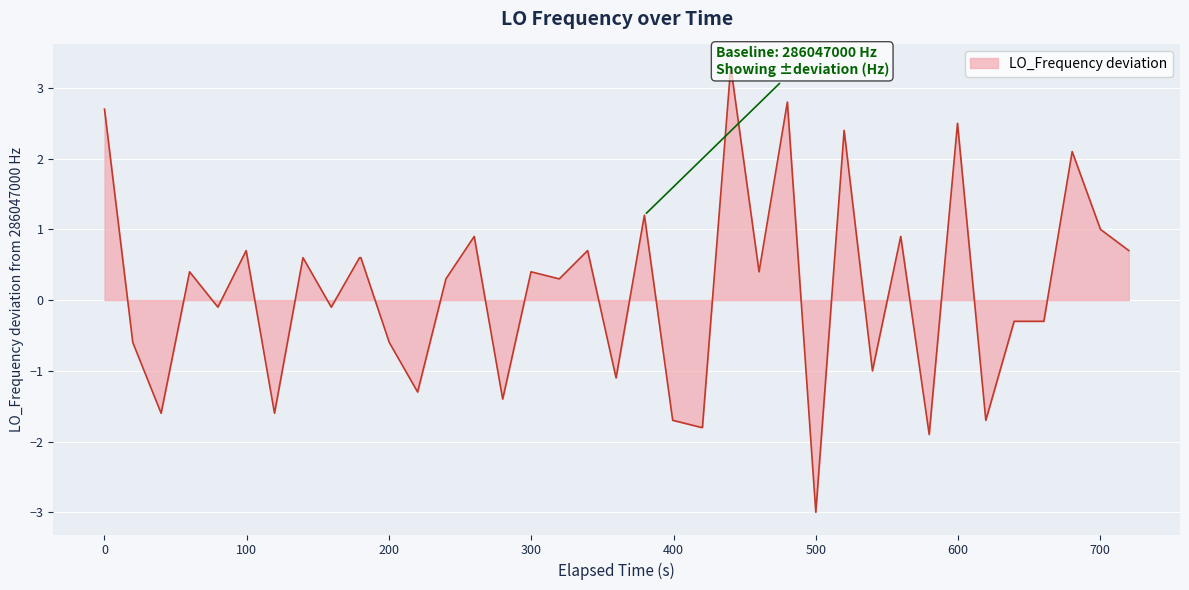

What is the smallest value displayed?

-3.0